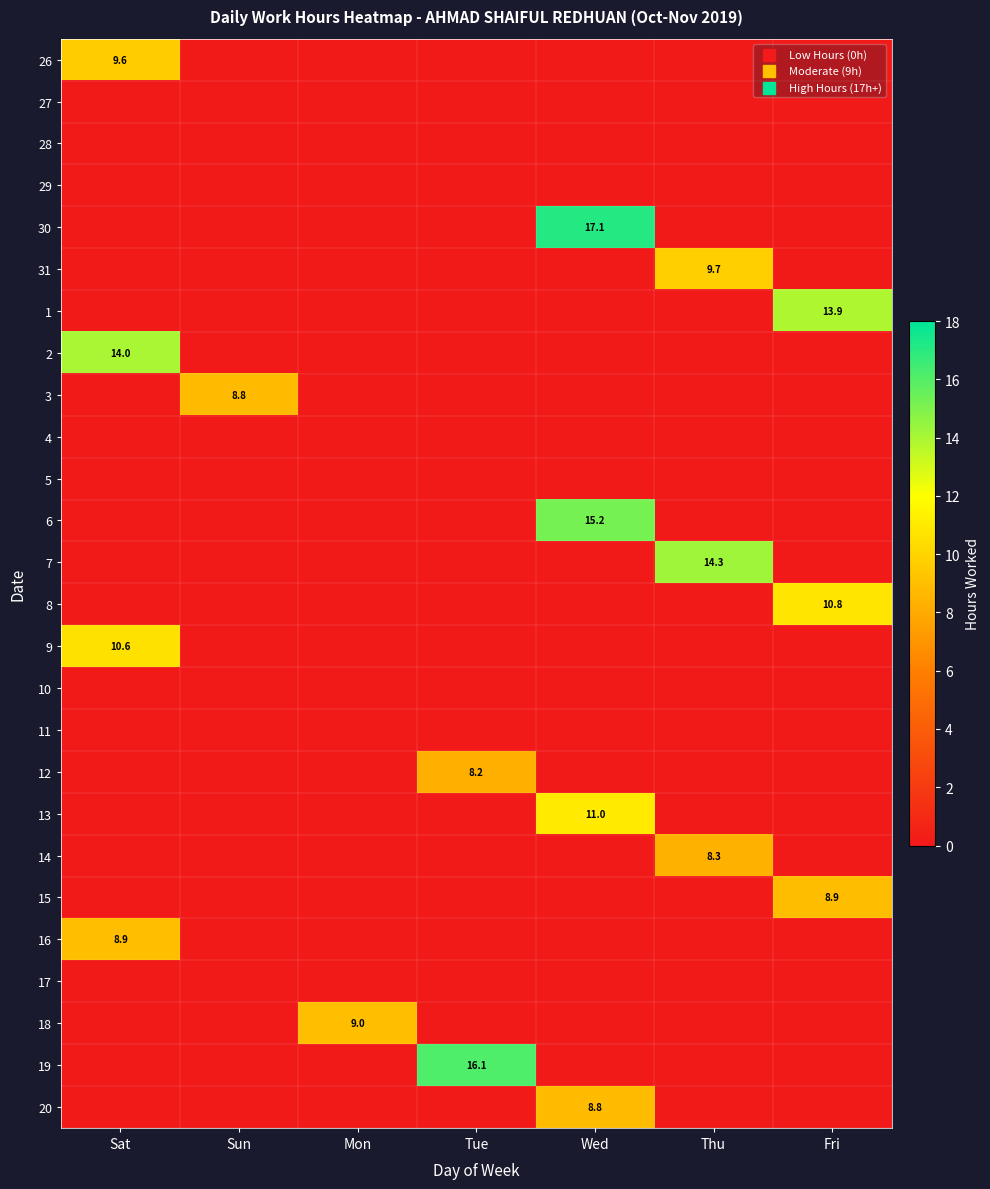

The 28 series shows 0.0 at Sat. True or false?

True